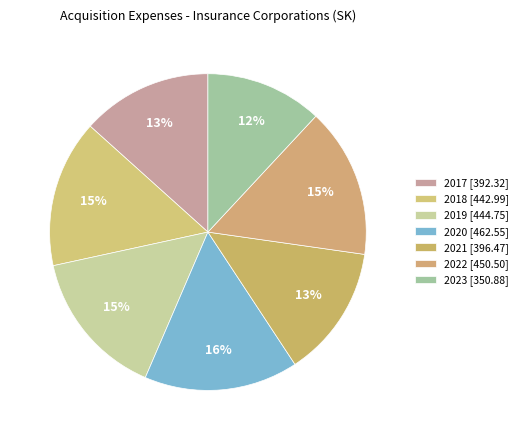

To the nearest percent, what is the combined percentage of 2020 and 2019?

31%